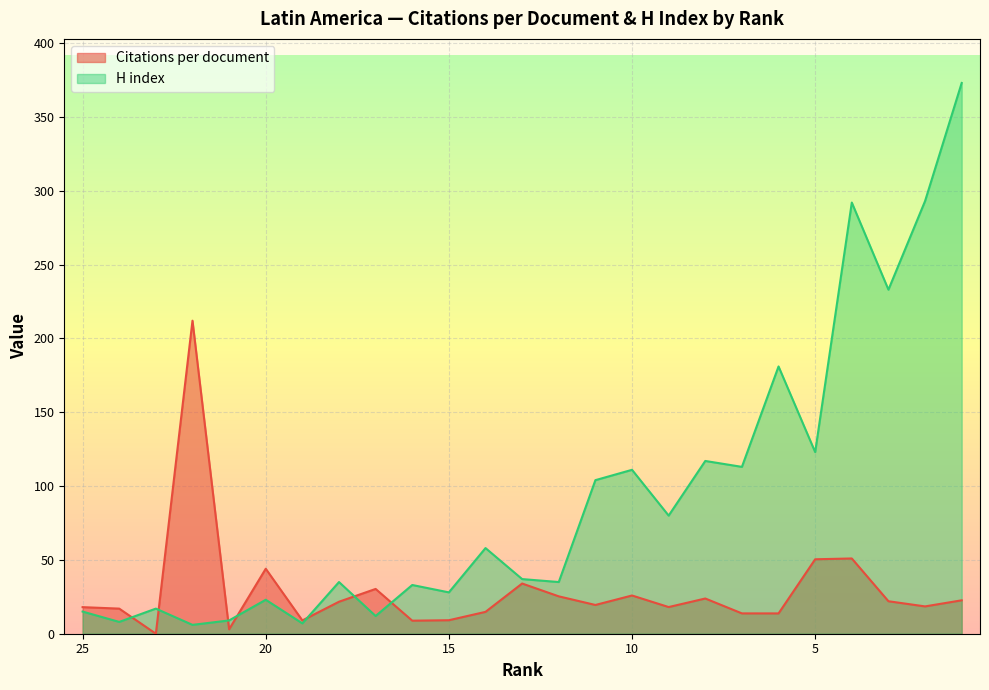

At which category does the chart reach its peak across all series?

1